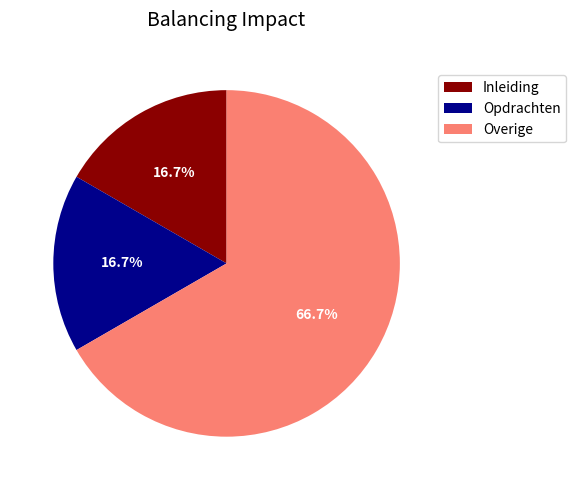

What is the largest slice in the pie chart?

Overige